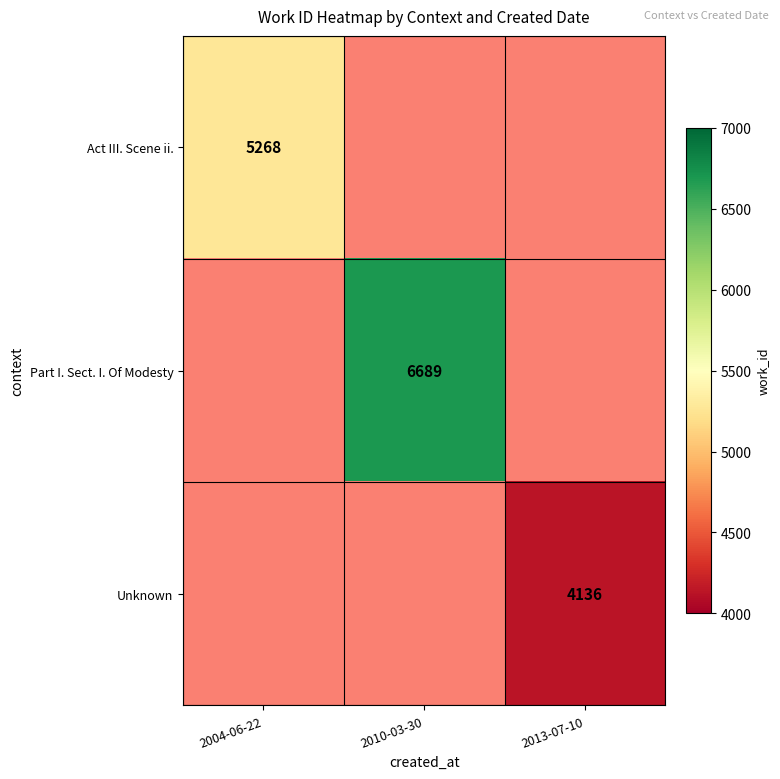

The value of Unknown at 2013-07-10 is 4136. True or false?

True